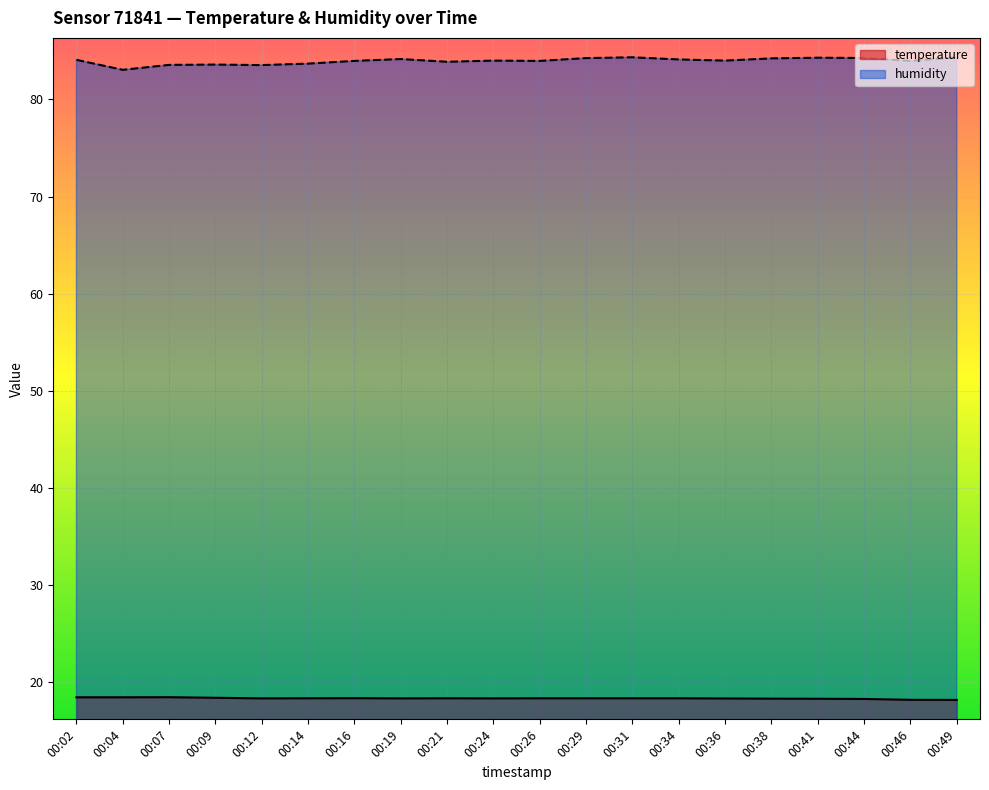

The humidity series shows 18.3 at 00:19. True or false?

False